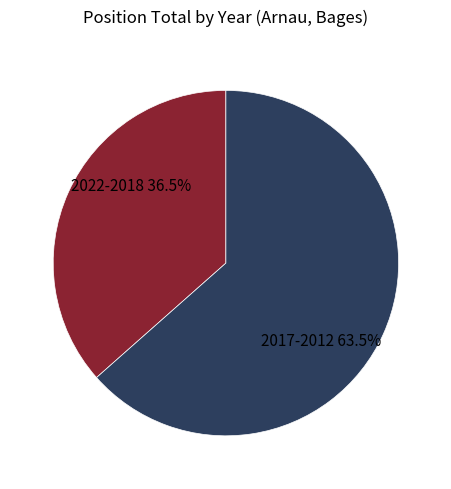

To the nearest percent, what is the average slice percentage?

50%